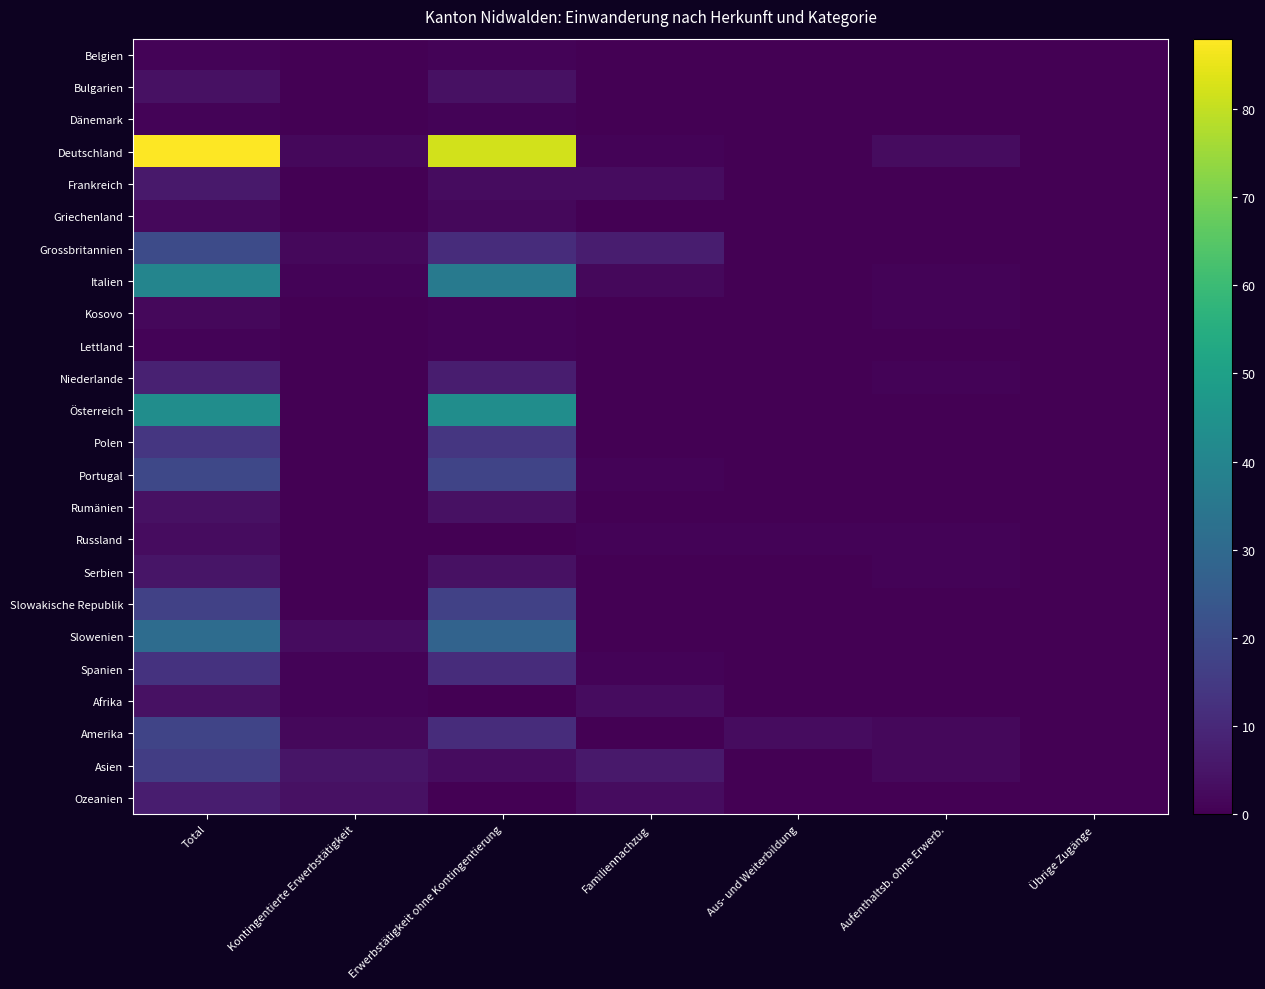

List the series in order of their peak value, lowest first.

Belgien, Dänemark, Lettland, Griechenland, Kosovo, Russland, Bulgarien, Rumänien, Afrika, Serbien, Frankreich, Ozeanien, Niederlande, Spanien, Polen, Asien, Slowakische Republik, Amerika, Portugal, Grossbritannien, Slowenien, Italien, Österreich, Deutschland